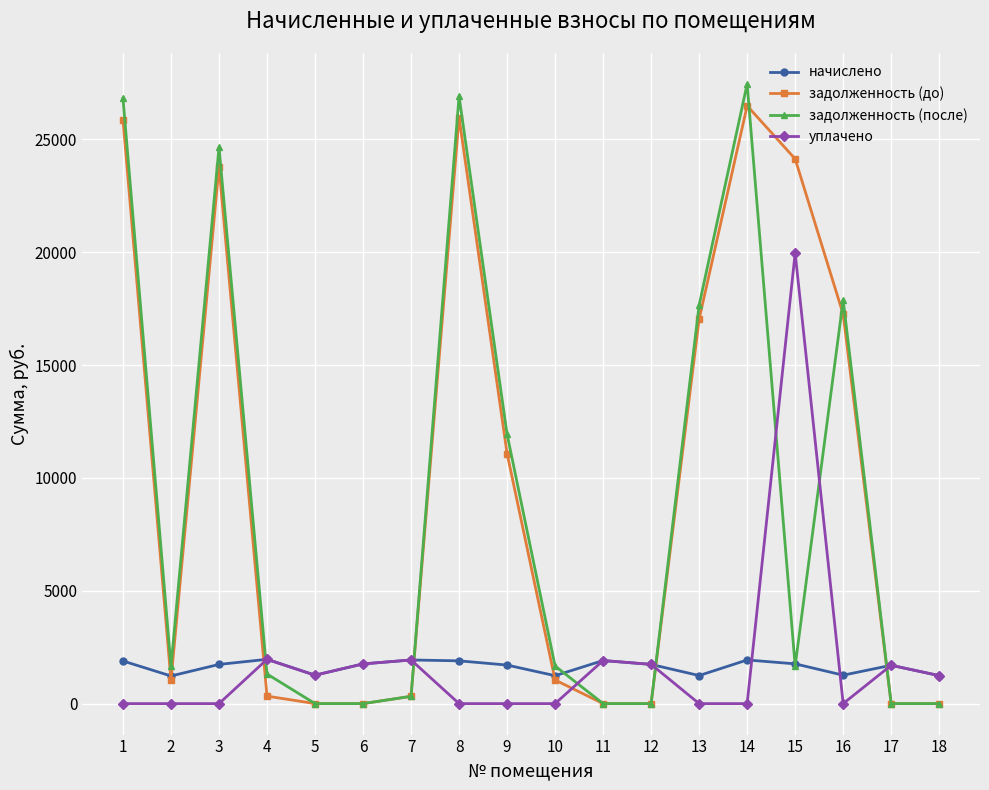

What is the average value of the начислено series?

1632.4